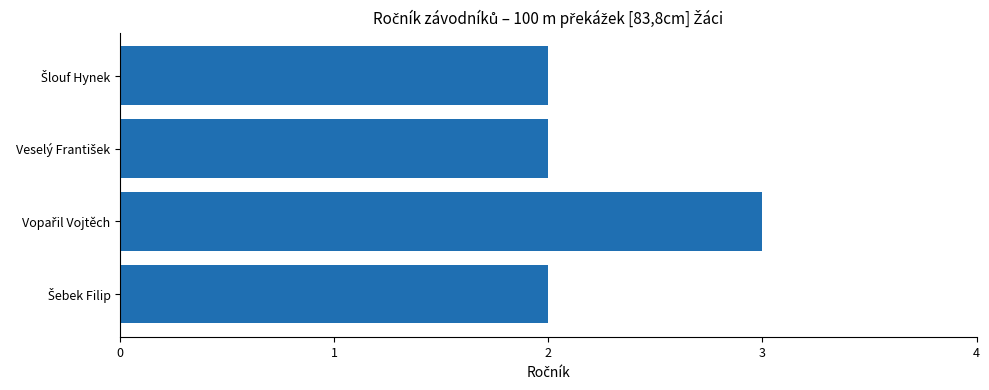

Reading bottom to top, what are all the values shown in this chart?

2	3	2	2